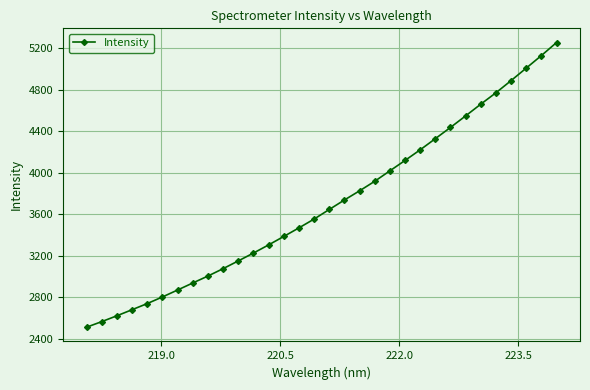

What is the greatest value displayed?

5252.1